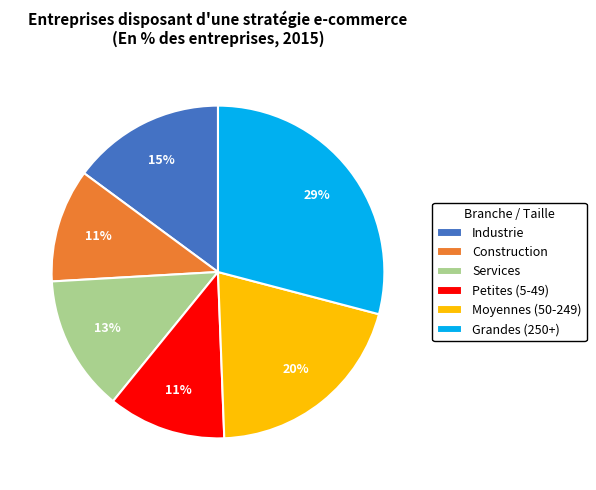

How many slices are in this pie chart?

6